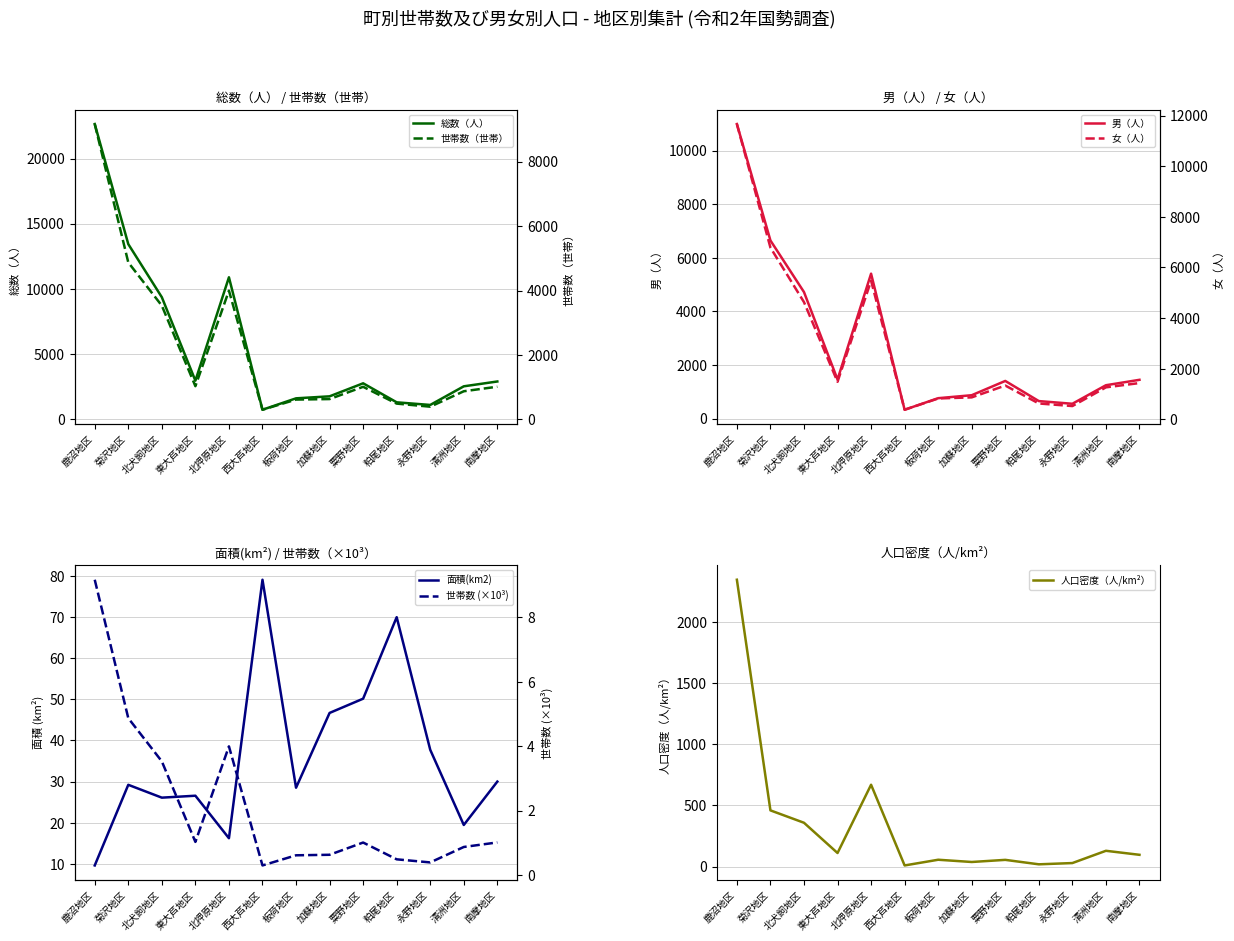

What is the difference between the highest and lowest values at 東大芦地区?

2918.4